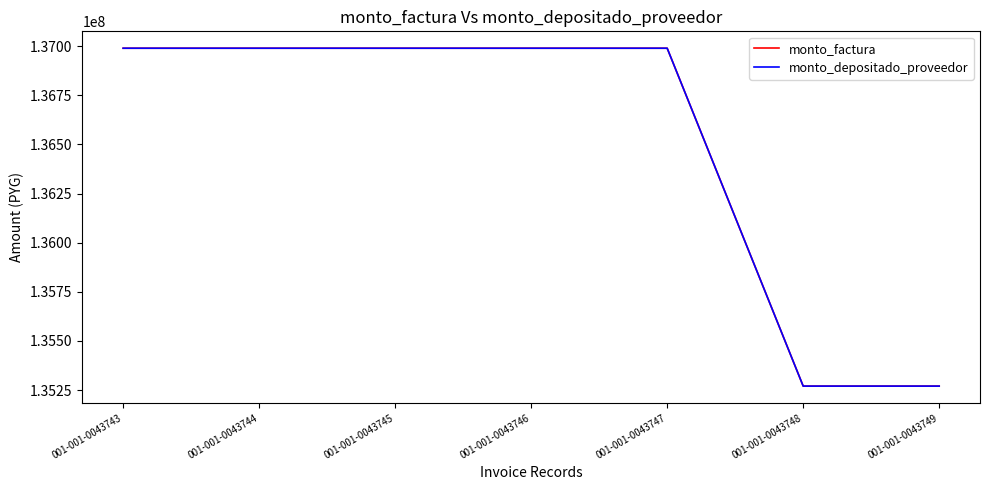

List the labels in order of monto_depositado_proveedor value, smallest first.

001-001-0043748, 001-001-0043749, 001-001-0043743, 001-001-0043744, 001-001-0043745, 001-001-0043746, 001-001-0043747